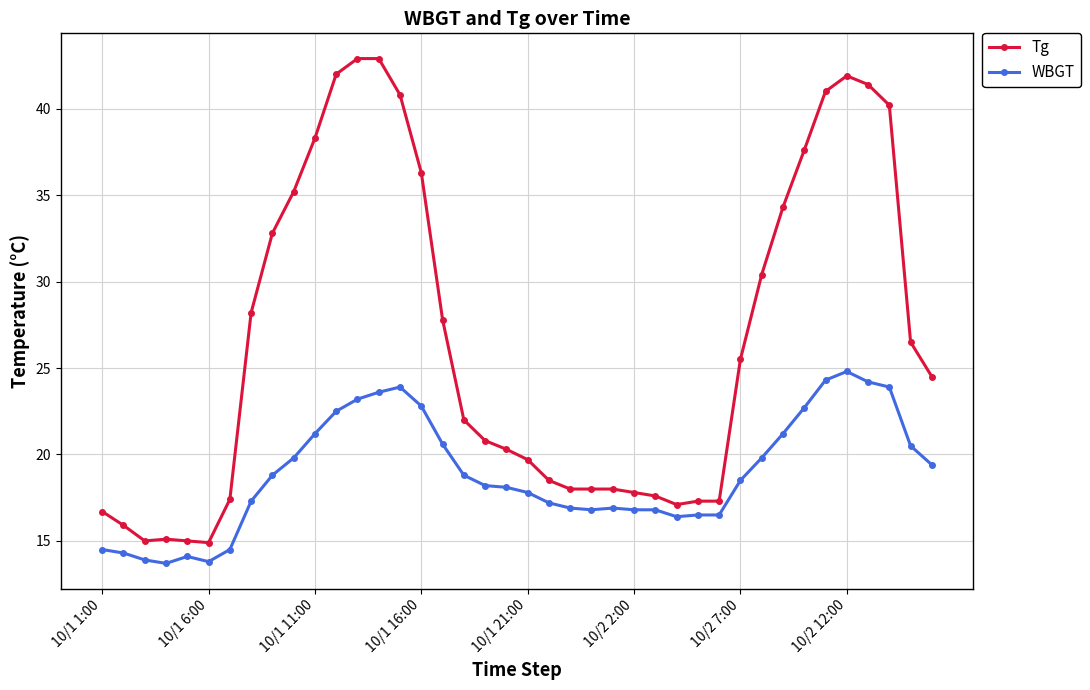

What is the minimum value shown in the chart?

13.7